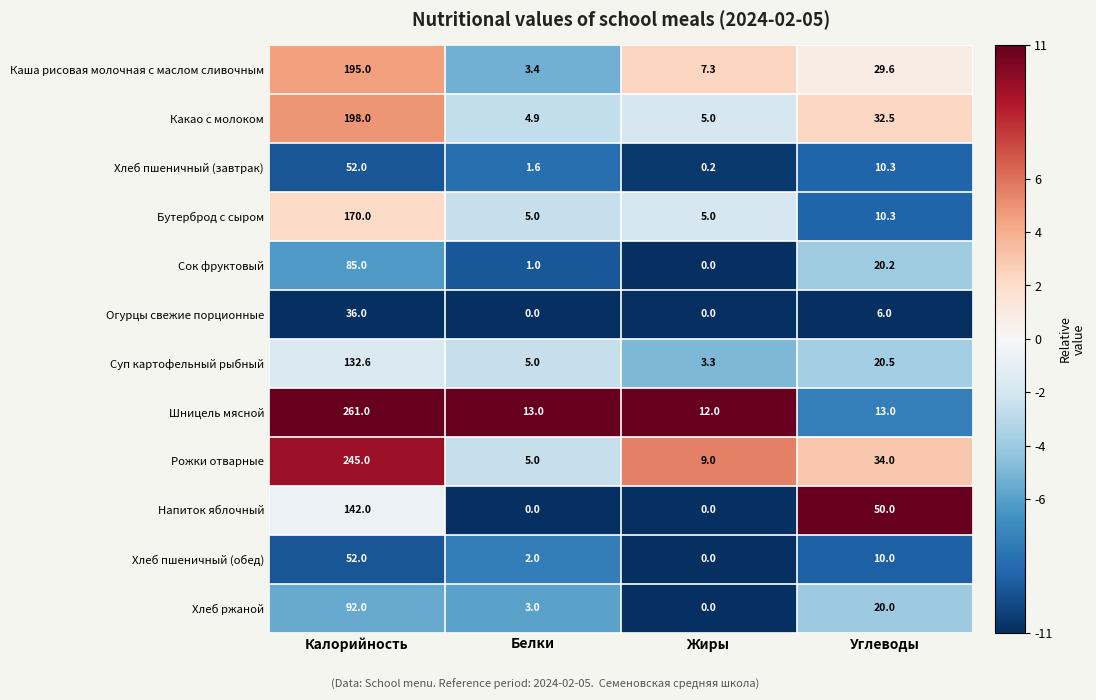

Where does the Суп картофельный рыбный series first go above 20?

Калорийность